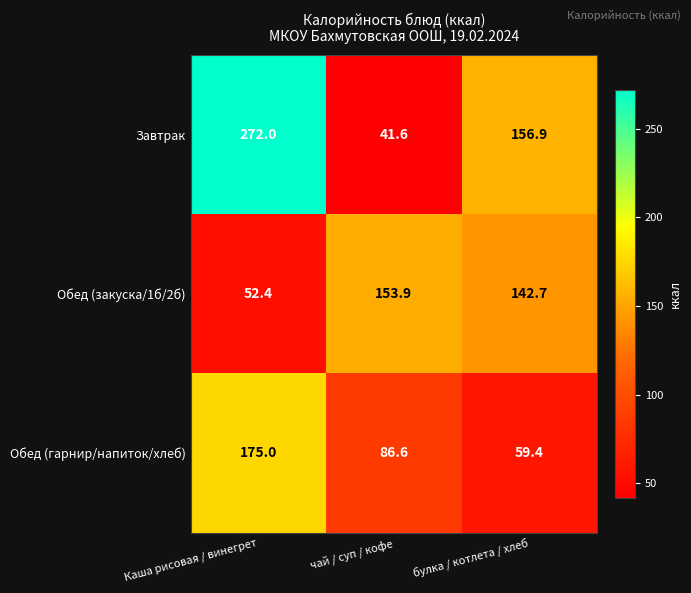

Reading left to right, list all the values displayed in this chart.

Завтрак: 272.0	41.6	156.9
Обед (закуска/1б/2б): 52.4	153.9	142.7
Обед (гарнир/напиток/хлеб): 175.0	86.6	59.4